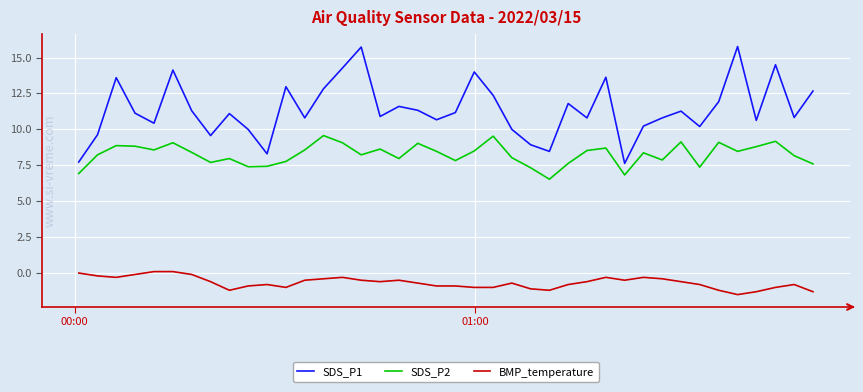

True or false: SDS_P1 has more than 1 interior local peaks.

True